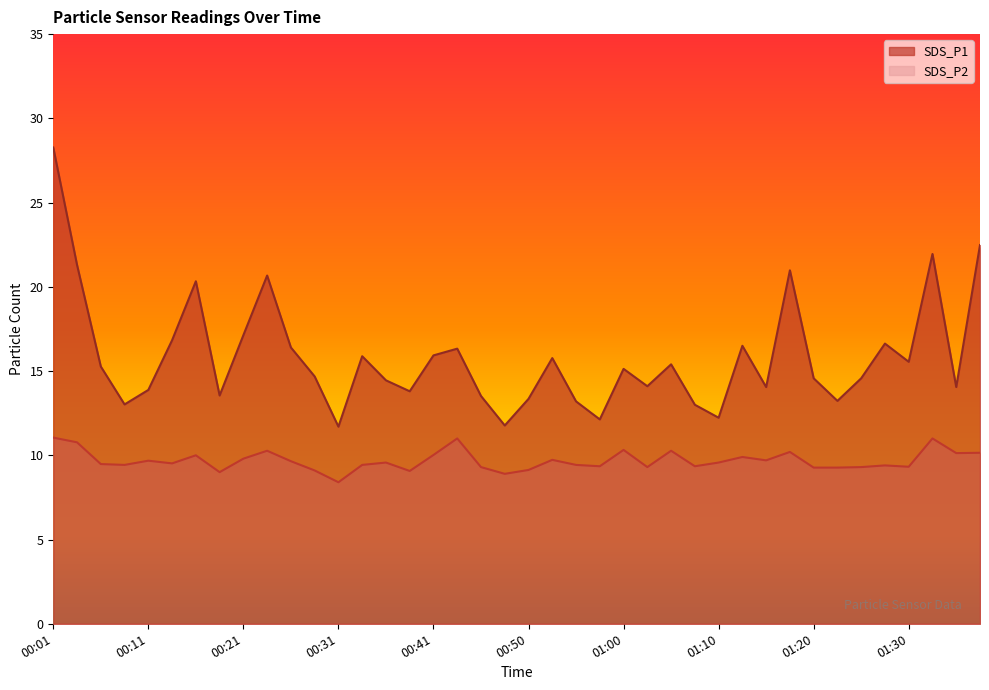

What is the spread (max minus min) of values at 01:38?

12.3